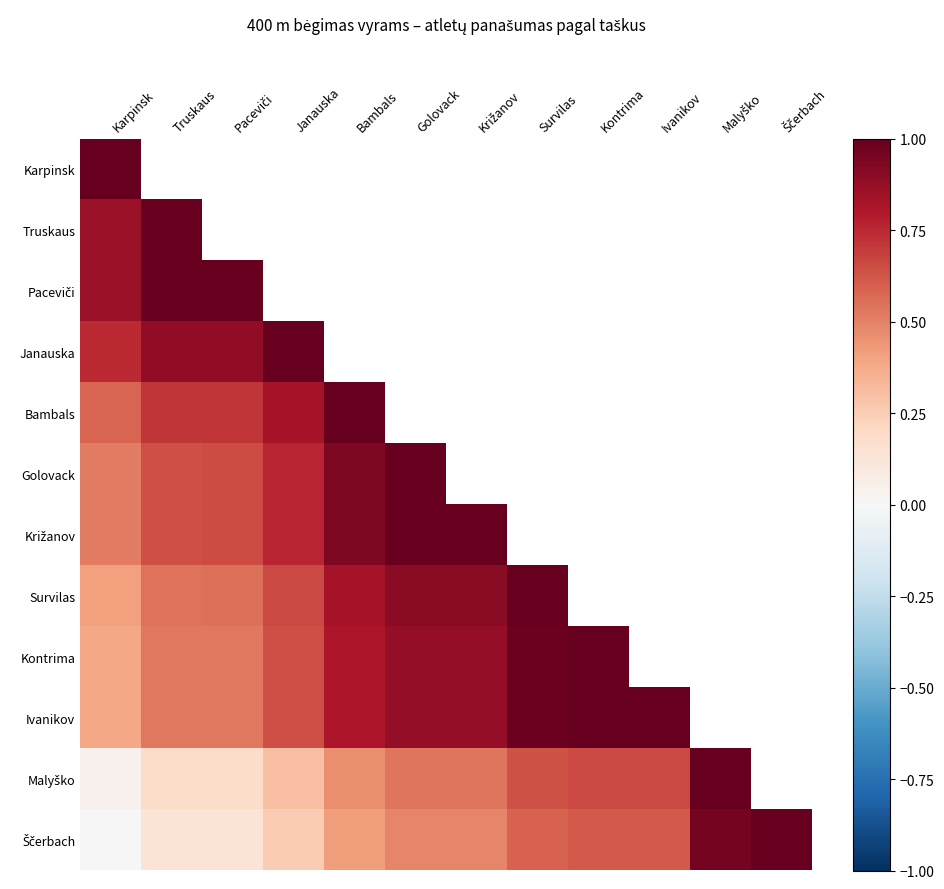

What is the lowest value of the Kontrima series?

0.4